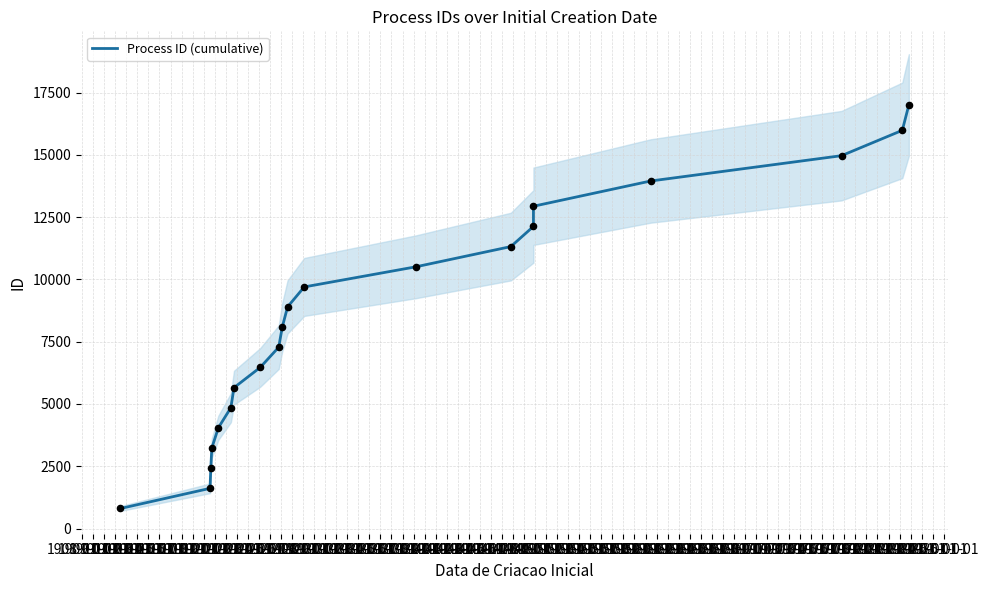

Which has a higher value, 1916-01-01 or 1908-01-01?

1916-01-01